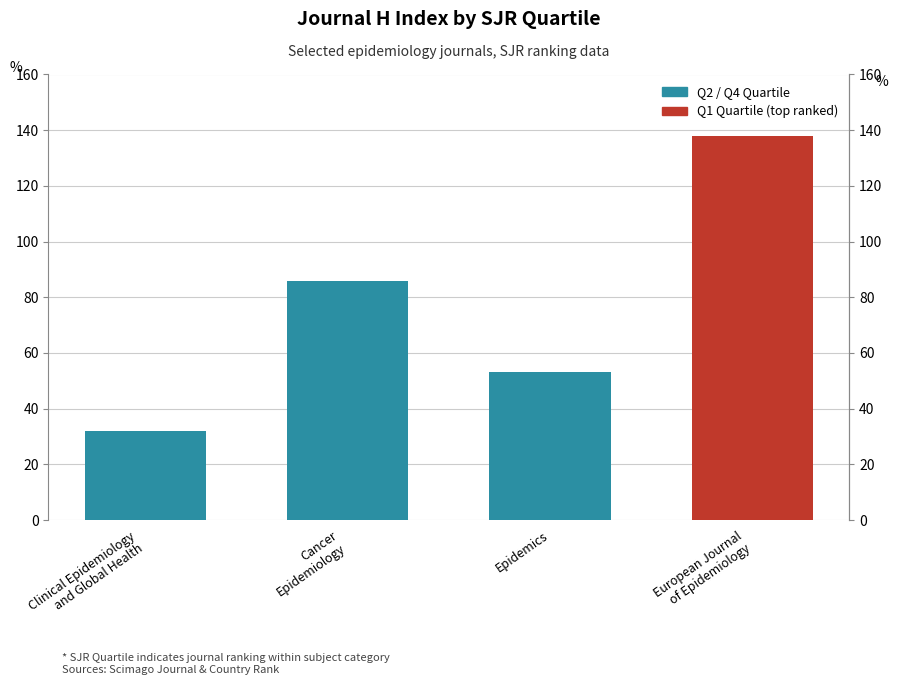

What is the change in value from Cancer
Epidemiology to European Journal
of Epidemiology?

+52